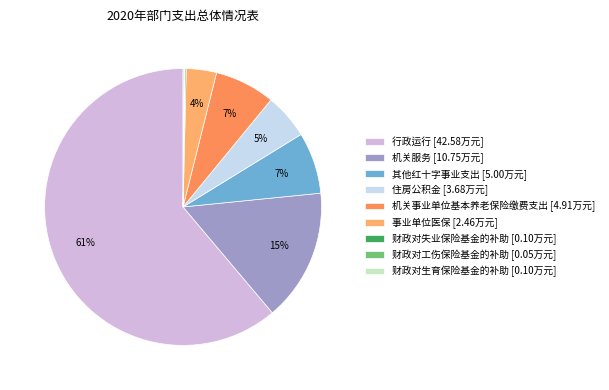

Approximately how many times larger is the value at 机关事业单位基本养老保险缴费支出 compared to 事业单位医保?

2.0